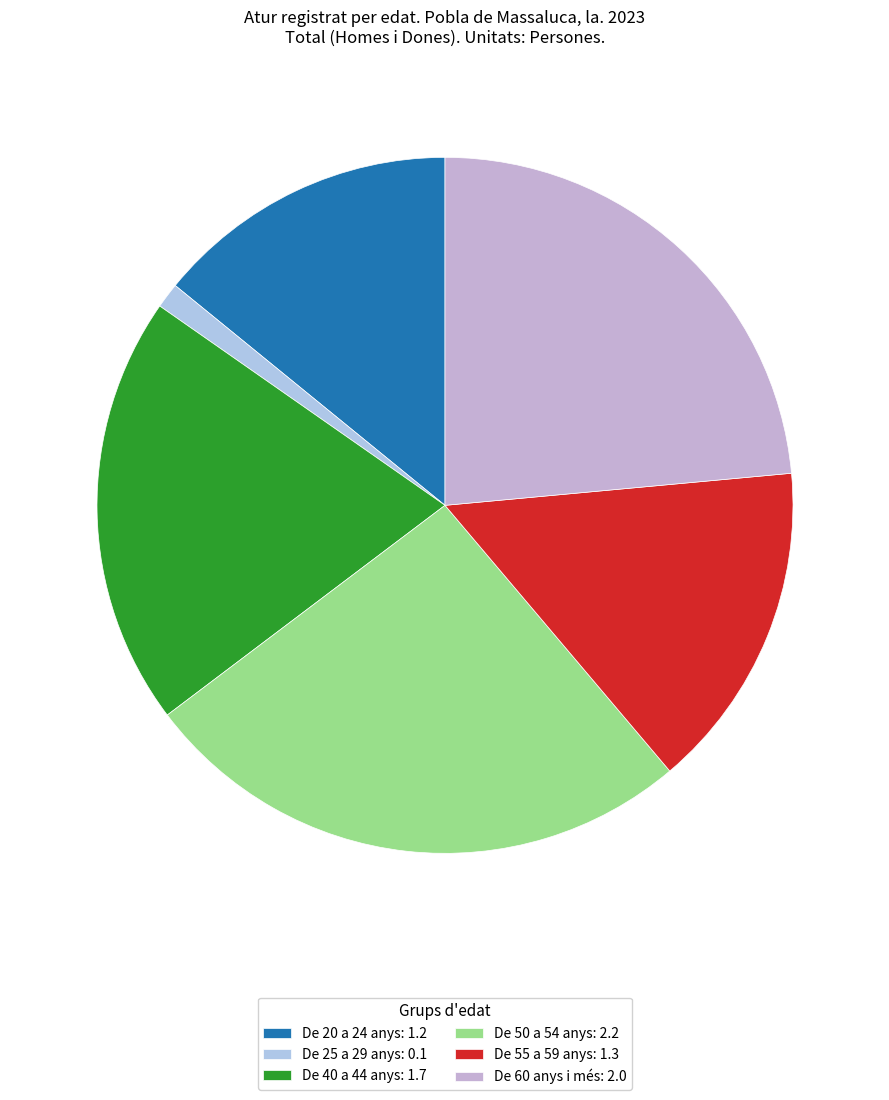

How many segments does this pie chart have?

6